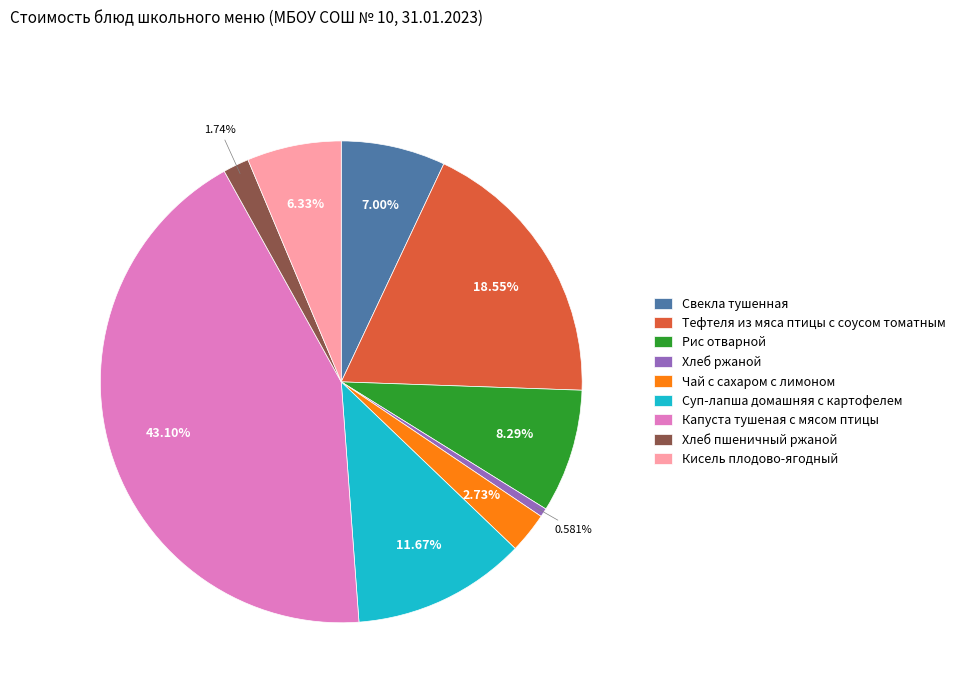

Is it true that Тефтеля из мяса птицы с соусом томатным is 19% of the pie?

True